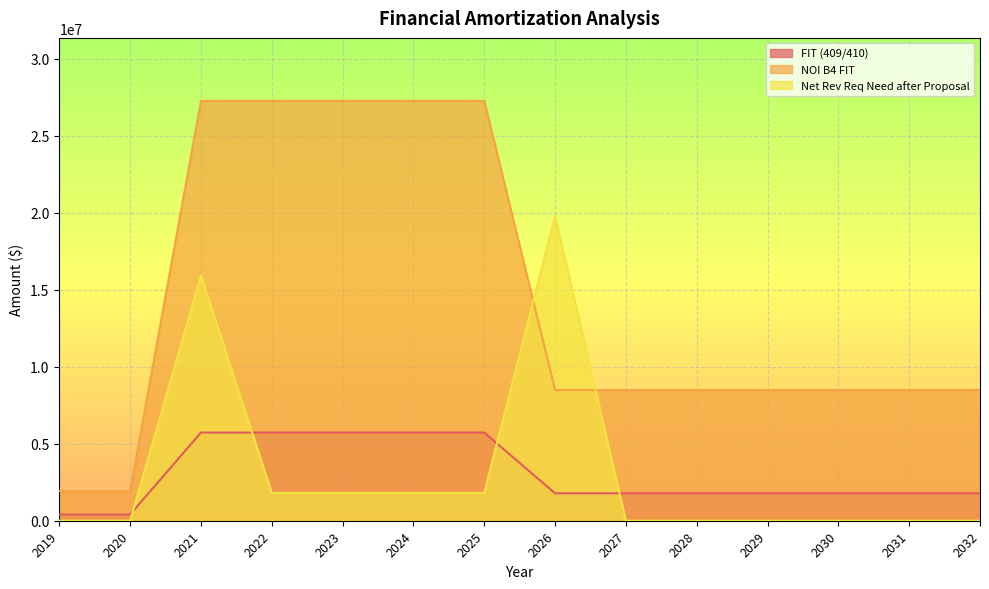

What is the lowest value of the NOI B4 FIT series?

1929379.0